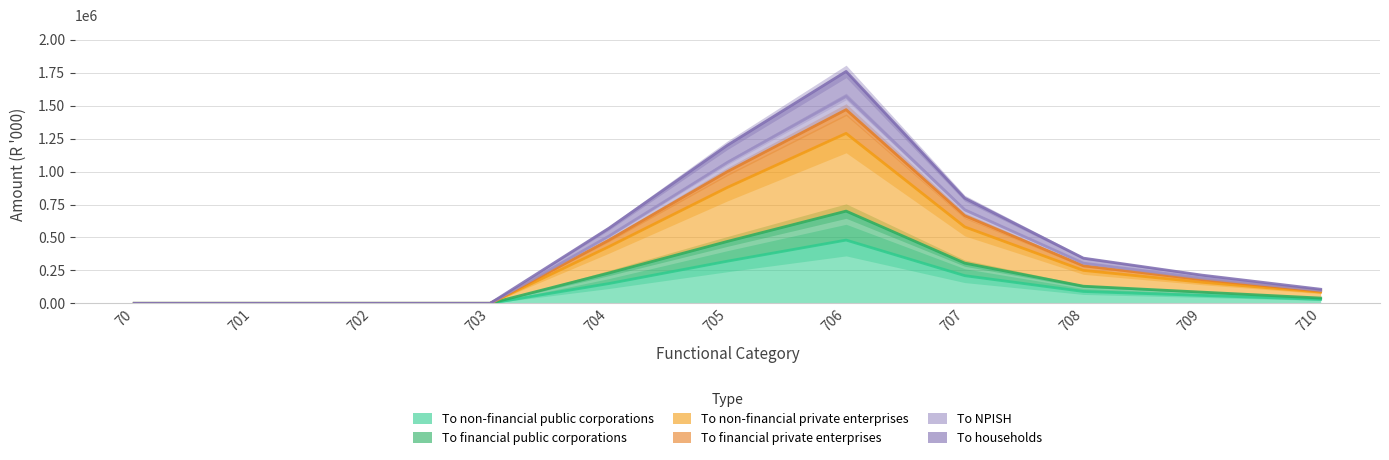

True or false: To non-financial private enterprises and To NPISH cross at least once.

False